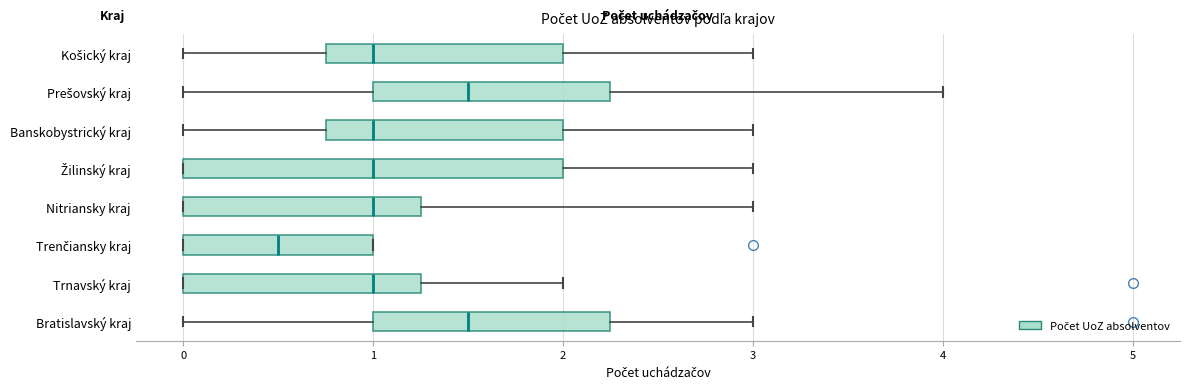

Reading bottom to top, transcribe this box plot: for each box, give where its median line is, the range the box spans, and where its two whiskers end, as read against the x-axis. The values are not printed on the chart, so give them approximately, as read against the axis.

Bratislavský kraj: median 1.5, box 1.0 to 2.3, whiskers 0.0 to 3.0
Trnavský kraj: median 1.0, box 0.0 to 1.3, whiskers 0.0 to 2.0
Trenčiansky kraj: median 0.5, box 0.0 to 1.0, whiskers 0.0 to 1.0
Nitriansky kraj: median 1.0, box 0.0 to 1.3, whiskers 0.0 to 3.0
Žilinský kraj: median 1.0, box 0.0 to 2.0, whiskers 0.0 to 3.0
Banskobystrický kraj: median 1.0, box 0.8 to 2.0, whiskers 0.0 to 3.0
Prešovský kraj: median 1.5, box 1.0 to 2.3, whiskers 0.0 to 4.0
Košický kraj: median 1.0, box 0.8 to 2.0, whiskers 0.0 to 3.0